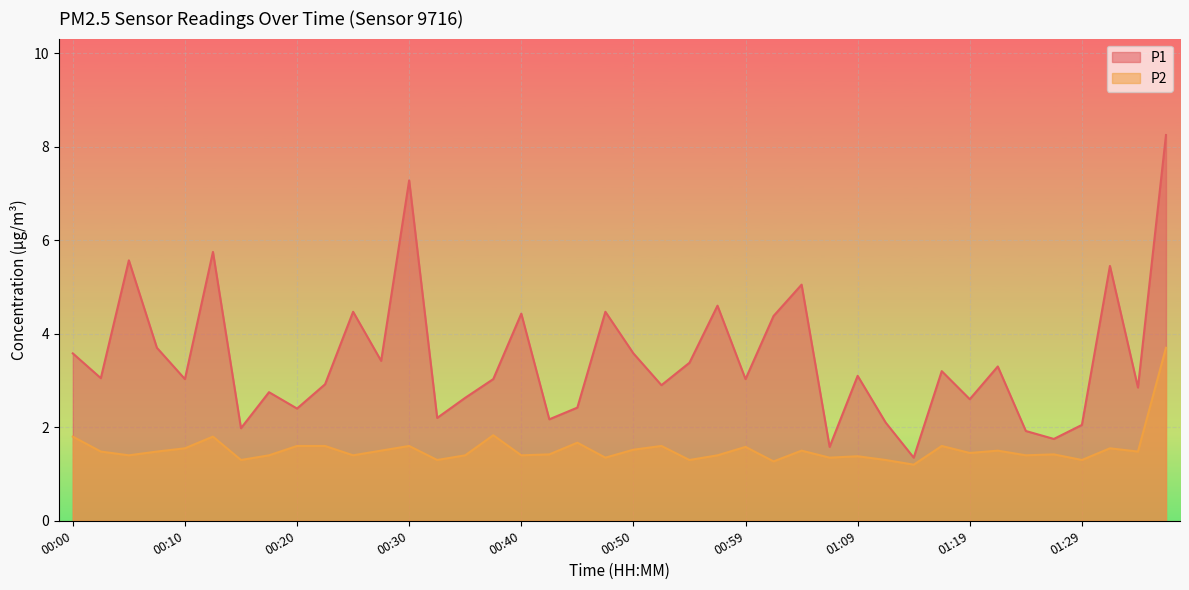

How many data points in P1 are less than 3?

17